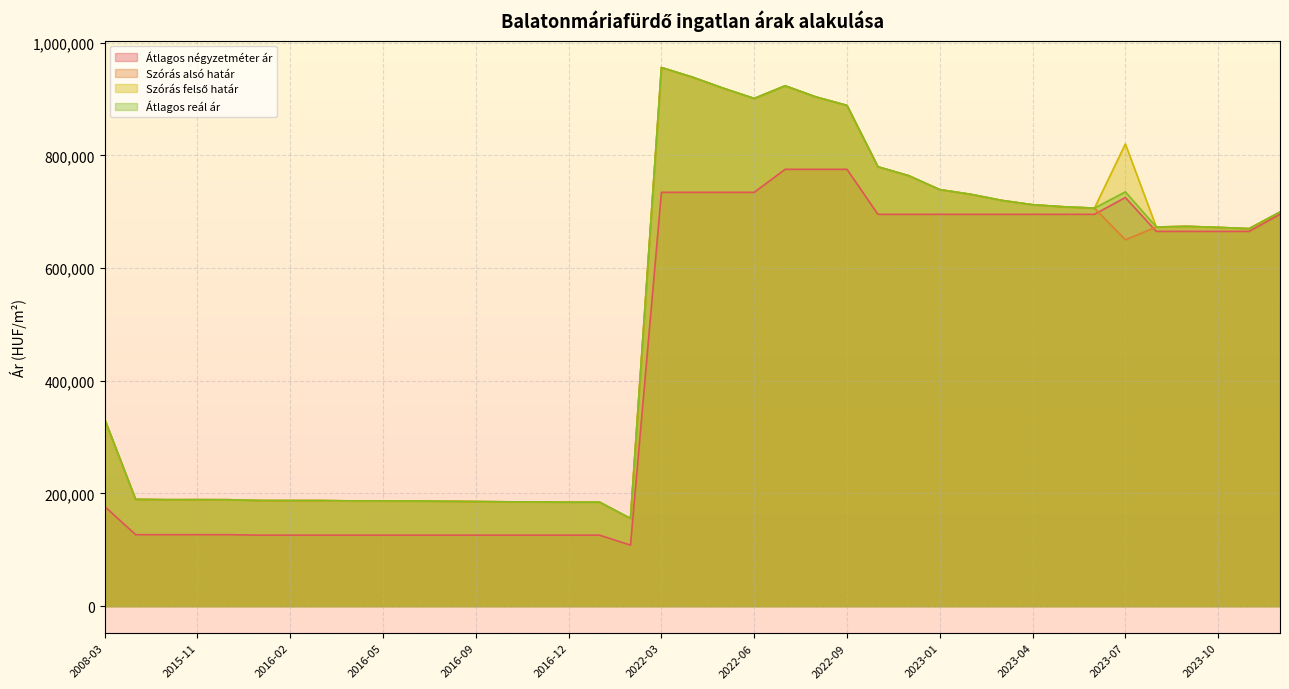

How many data points in Szórás alsó határ are above 670044?

19